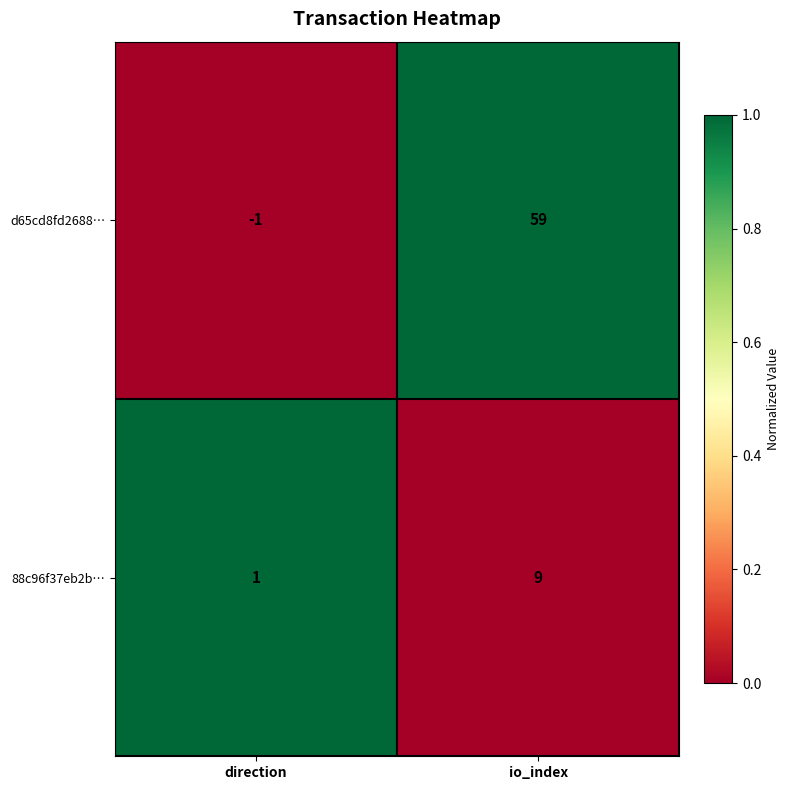

The d65cd8fd2688… series shows 59 at io_index. True or false?

True